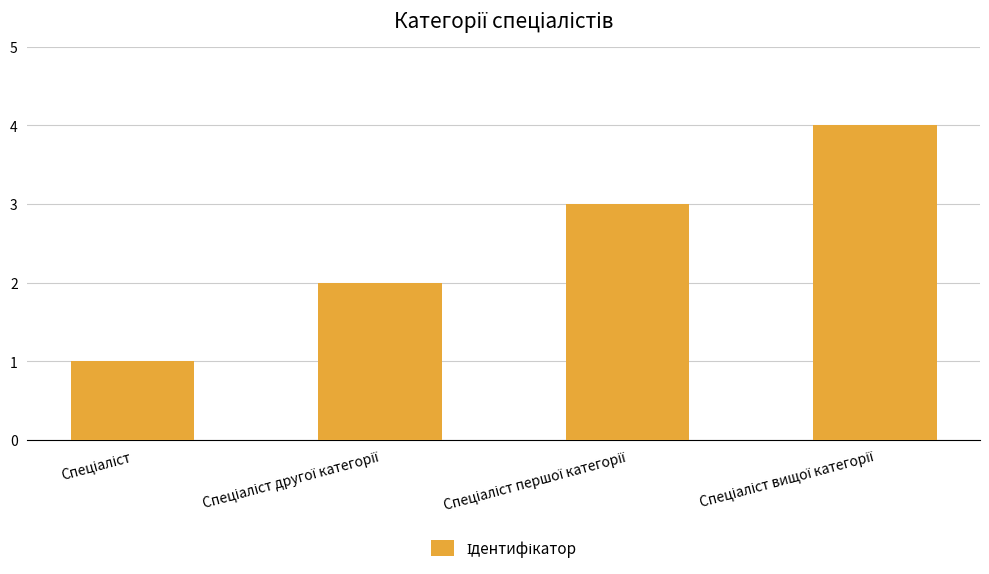

What is the sum of all values?

10